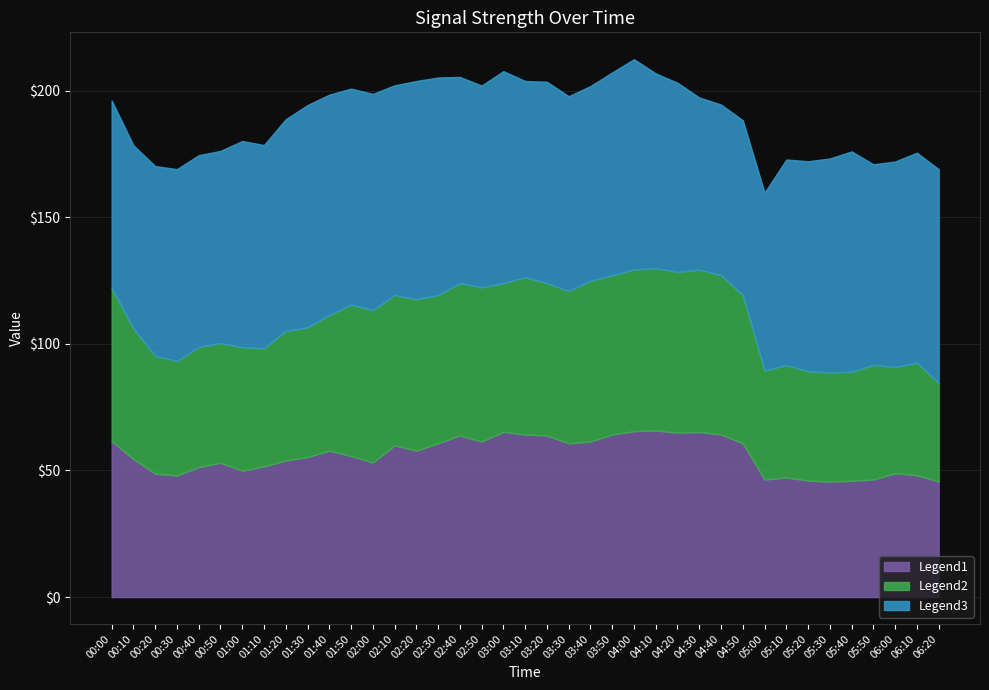

What is the highest value of the Legend1 series?

65.8